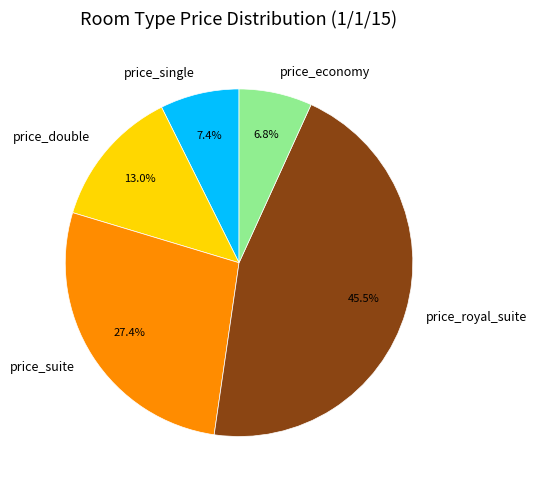

Rank the categories by value from highest to lowest.

price_royal_suite, price_suite, price_double, price_single, price_economy